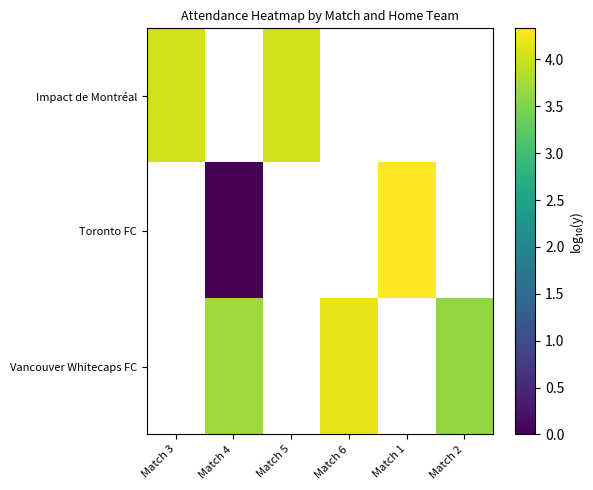

How many categories are shown in the chart?

6